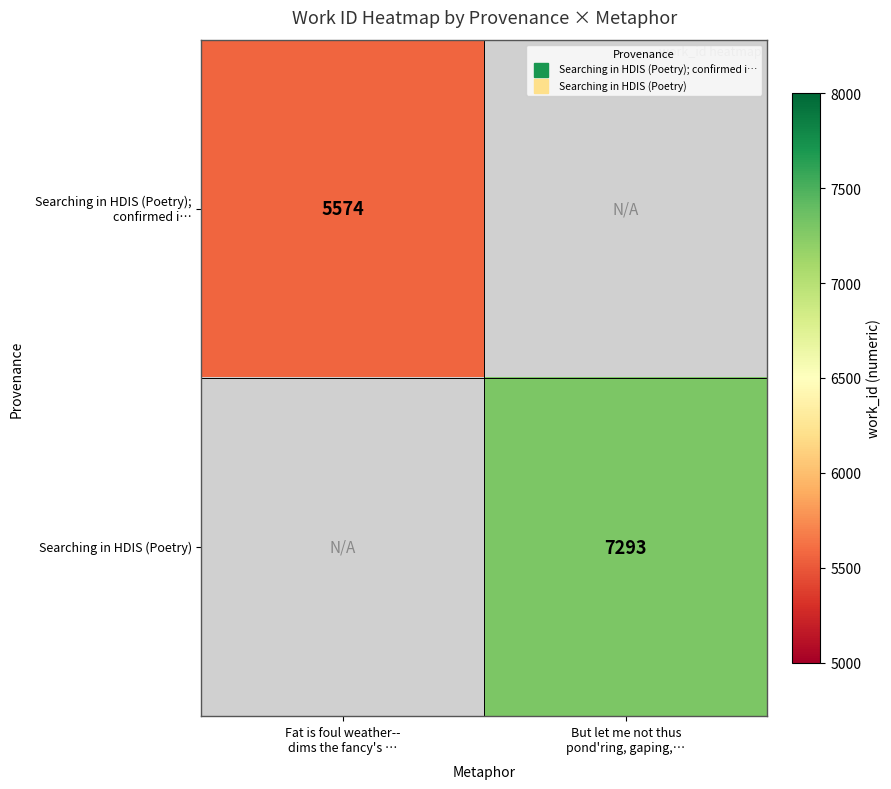

At But let me not thus pond'ring, gaping,…, list the series in order from largest to smallest.

Searching in HDIS (Poetry); confirmed i…, Searching in HDIS (Poetry)